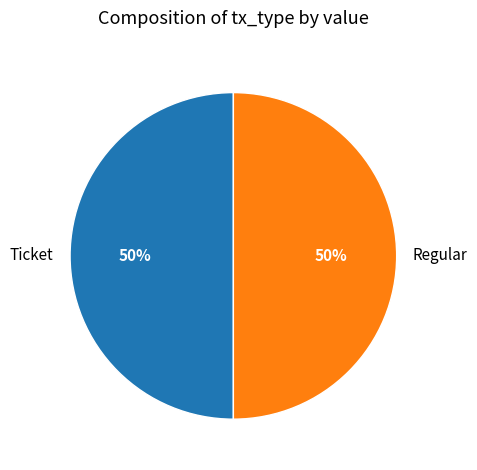

How many segments does this pie chart have?

2